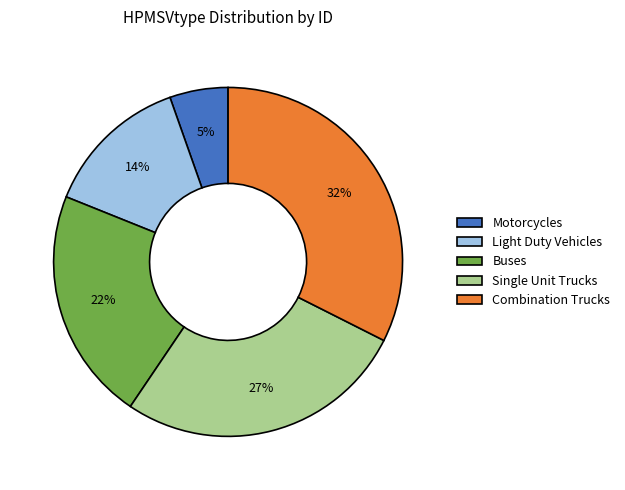

To the nearest percent, what portion does Combination Trucks represent?

32%